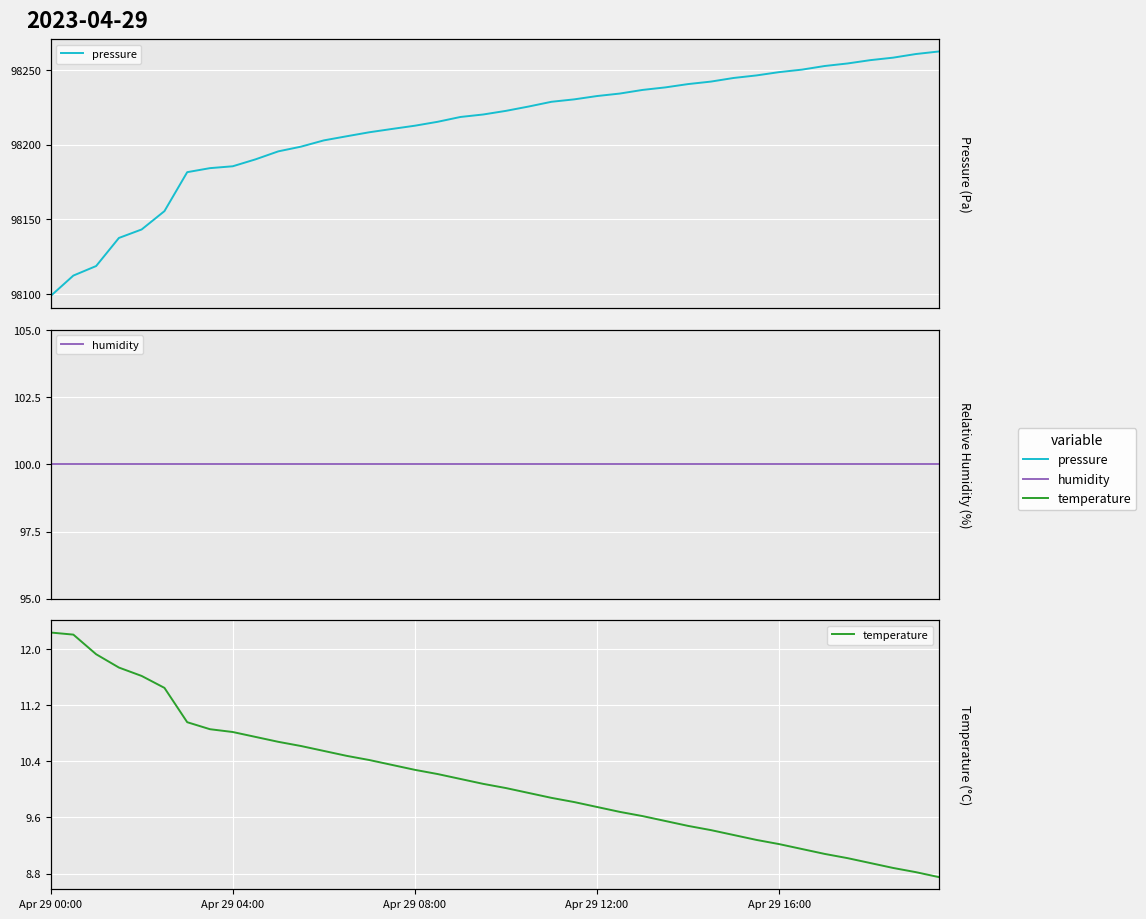

True or false: temperature and pressure cross at least once.

False